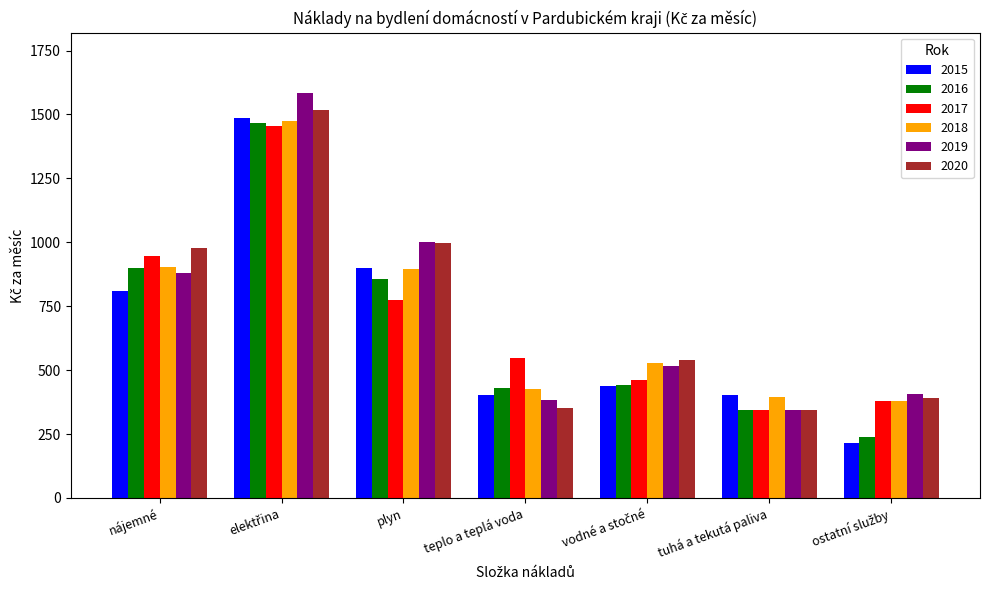

What is the average value of the 2018 series?

714.9